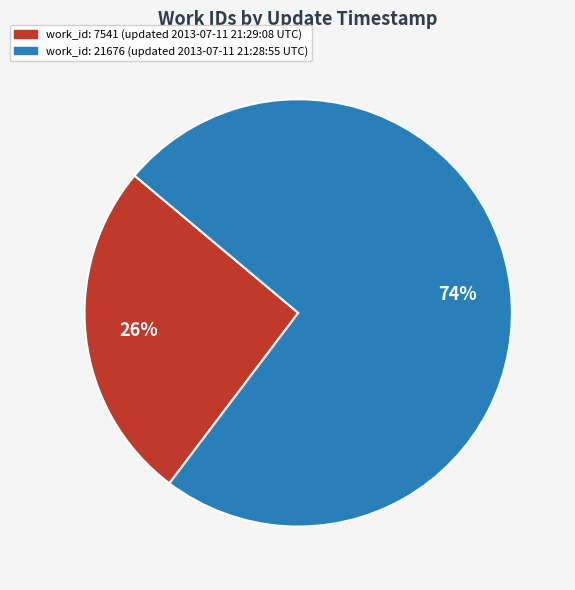

What percentage is the work_id: 21676 (updated 2013-07-11 21:28:55 UTC) slice, to the nearest percent?

74%